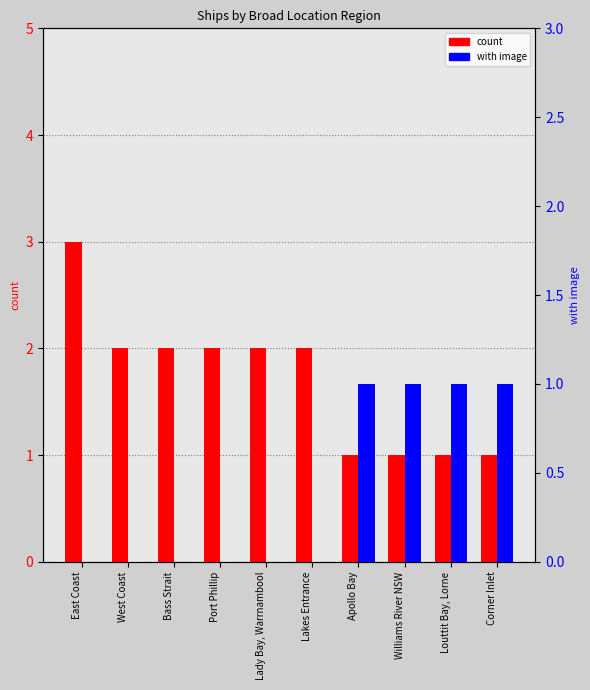

How many groups of bars are there?

10